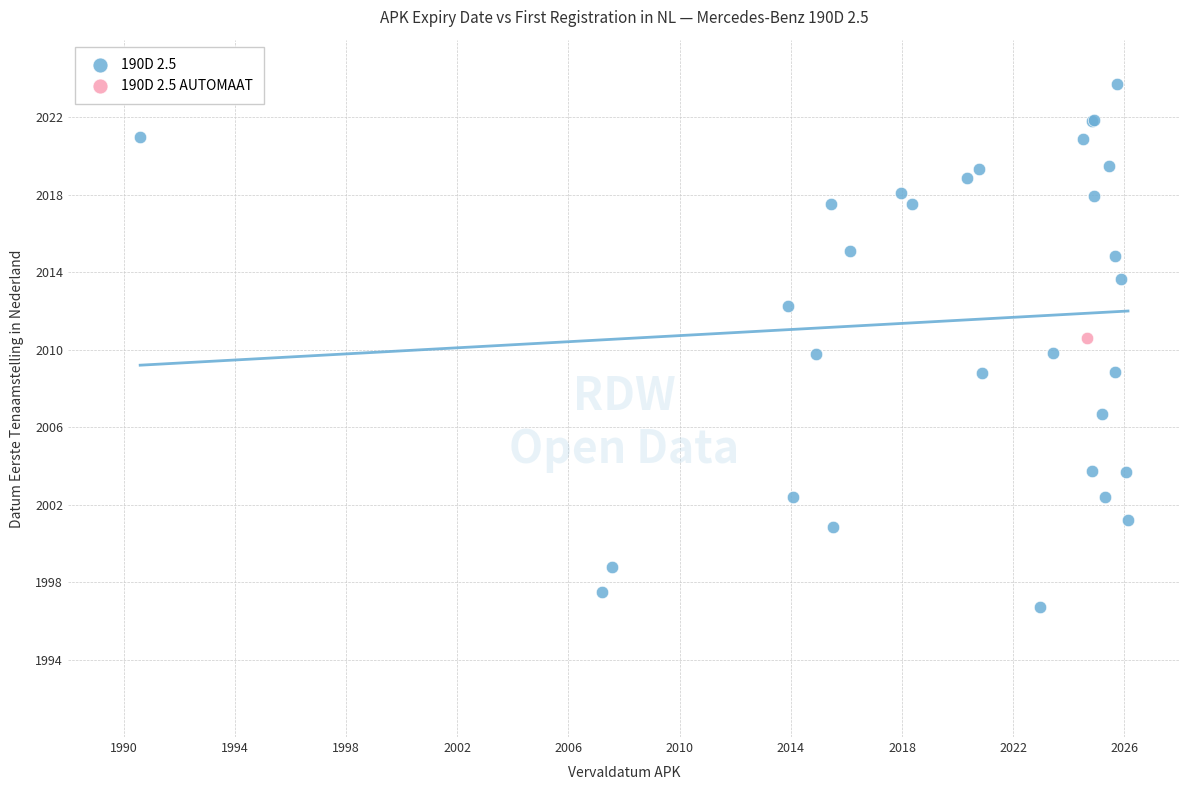

What are all the series names shown in the legend?

190D 2.5, 190D 2.5 AUTOMAAT